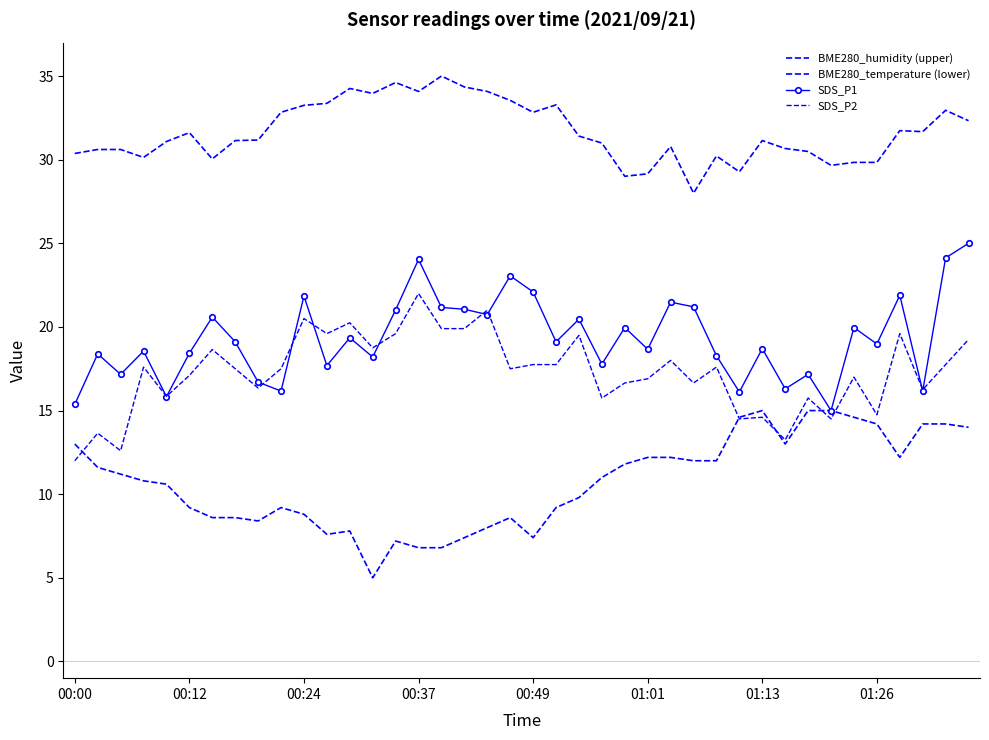

Where is the first local minimum for BME280_temperature (lower)?

8